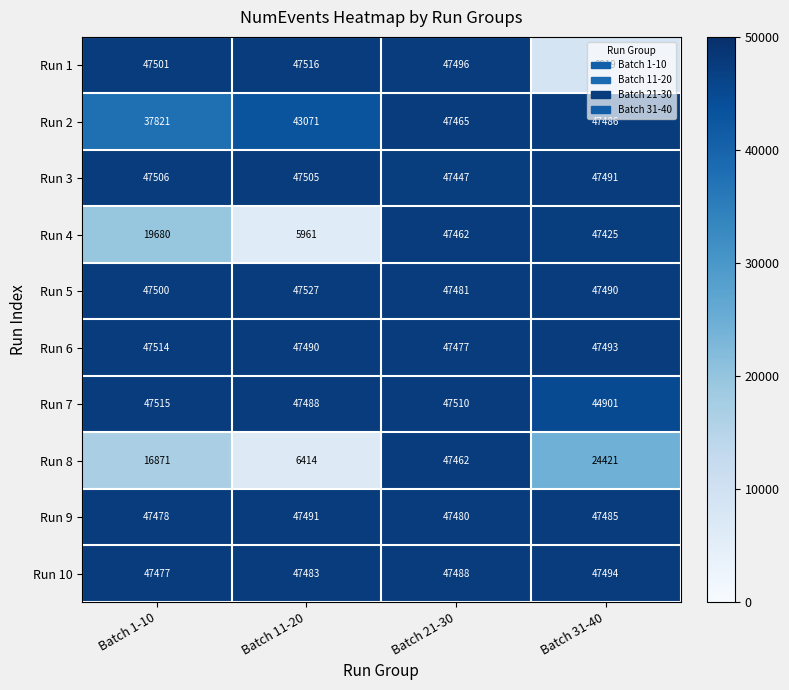

Rank the categories by Run 6 value from highest to lowest.

Batch 1-10, Batch 31-40, Batch 11-20, Batch 21-30